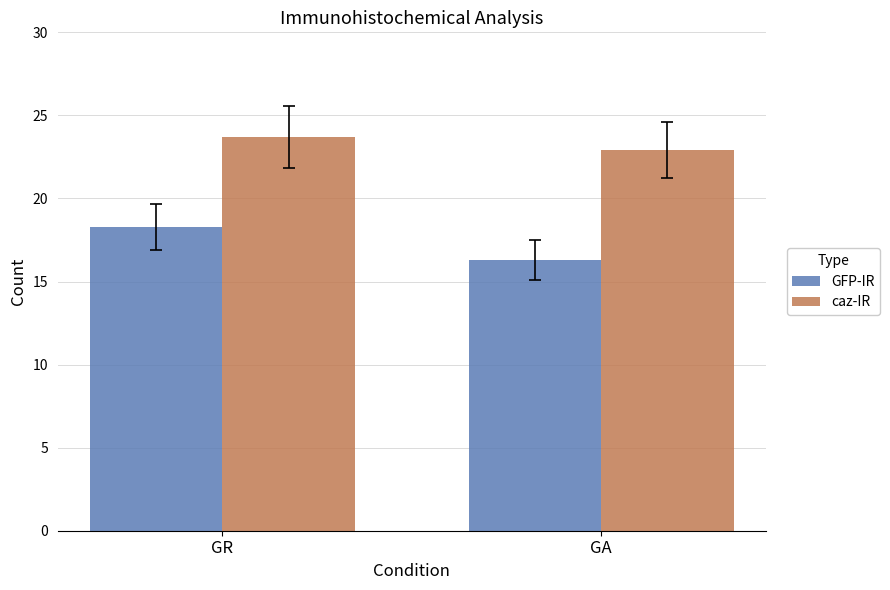

How many data points does each series have?

2